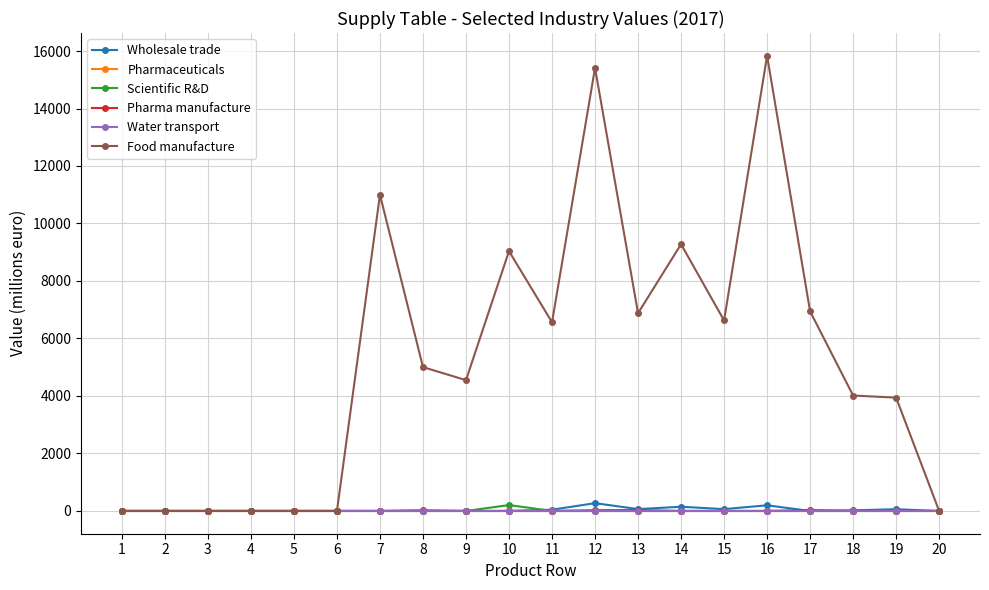

At which label does Wholesale trade reach its peak?

12